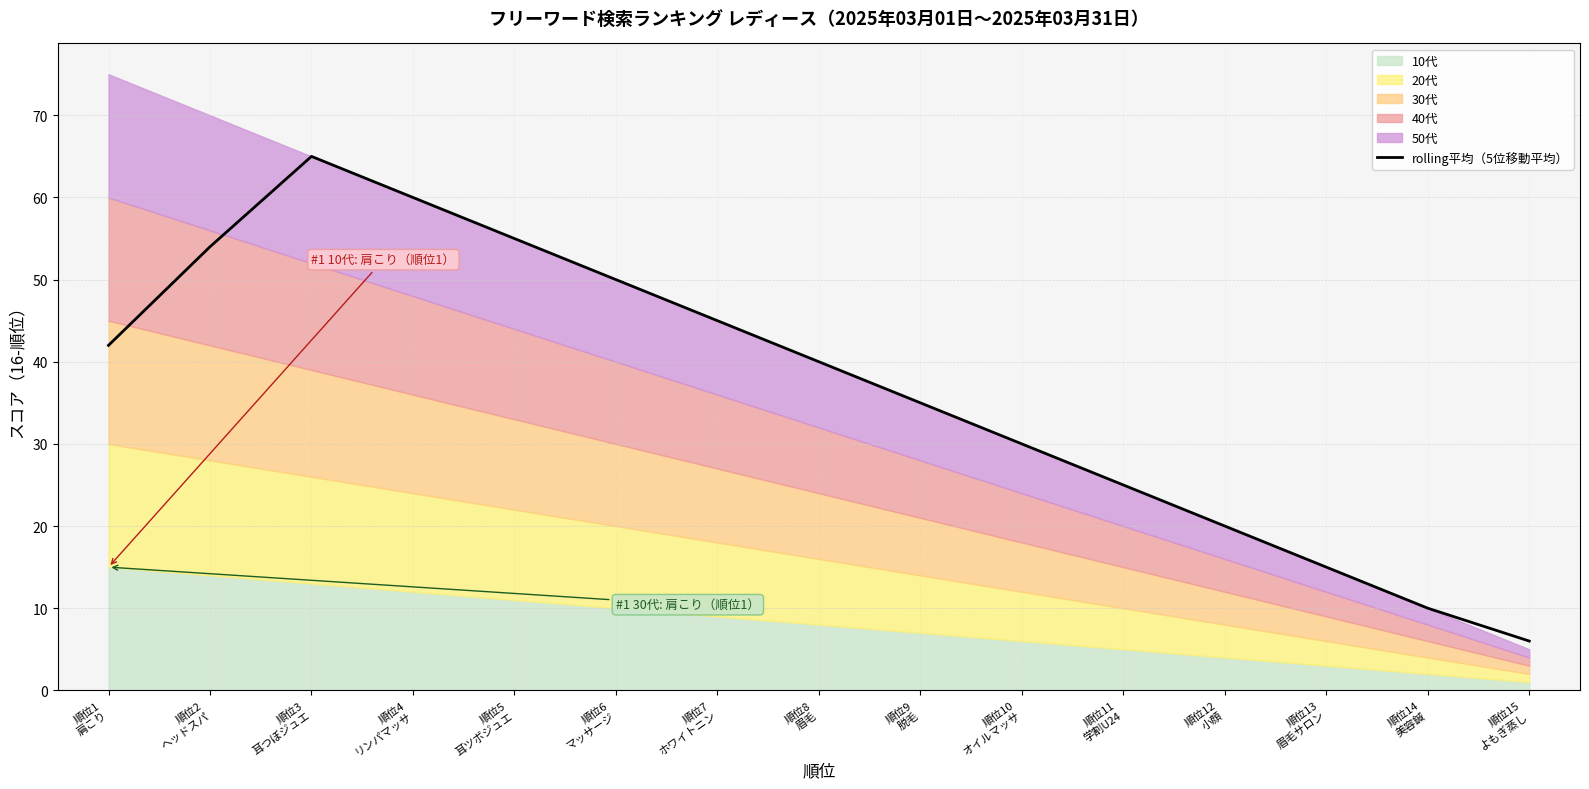

How many lines are shown in the chart?

1